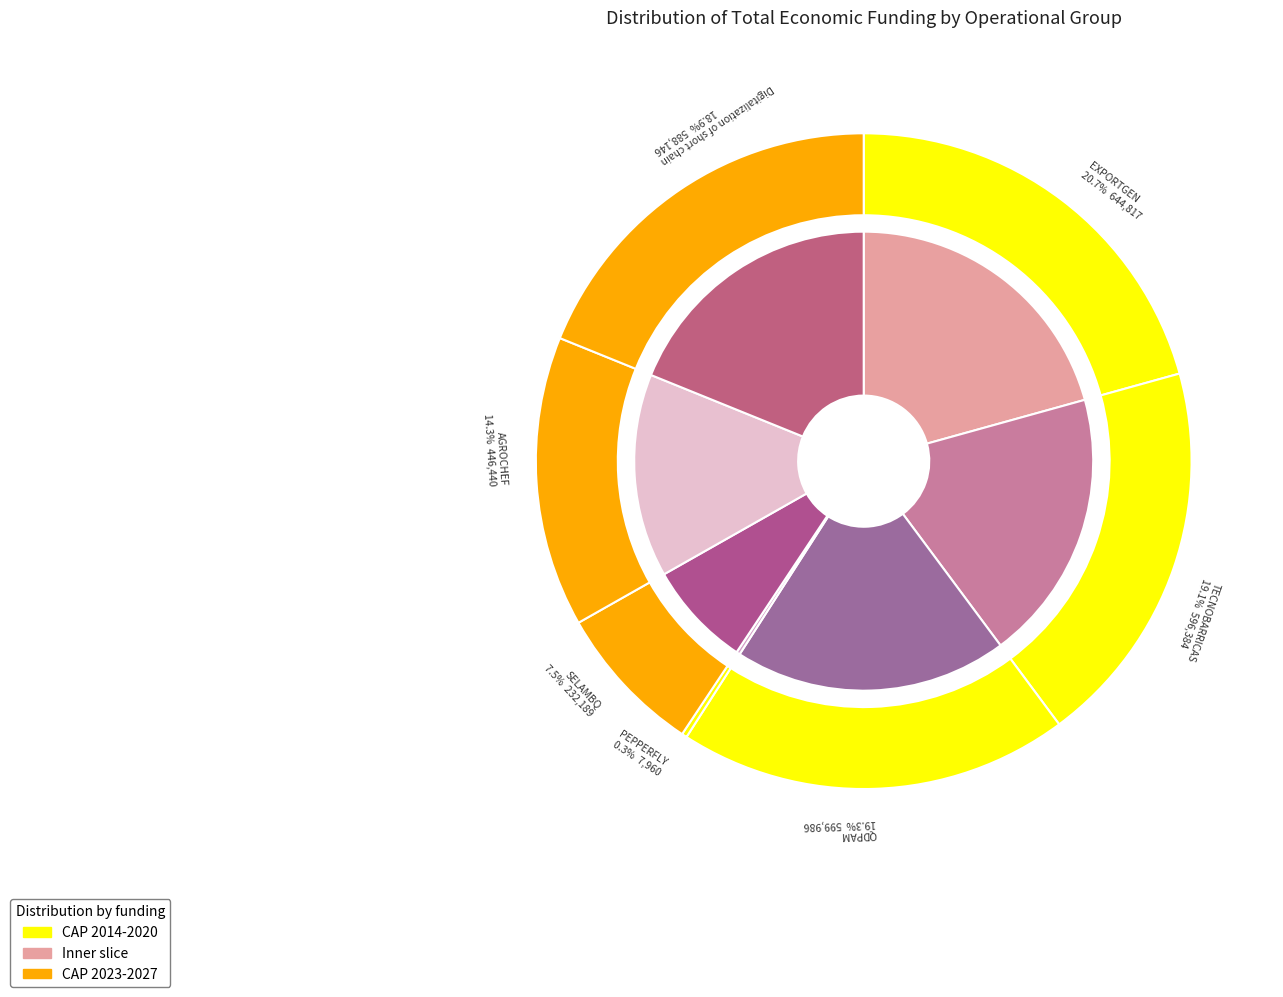

What is the ratio of the value at EXPORTGEN to the value at SELAMBQ?

2.8